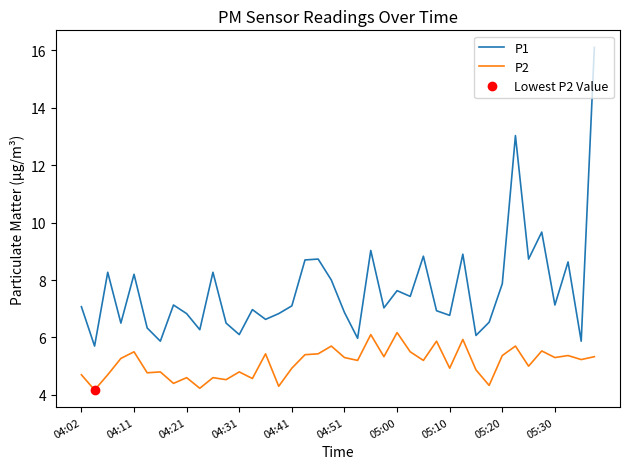

Rank the series by their average value, from highest to lowest.

P1, P2